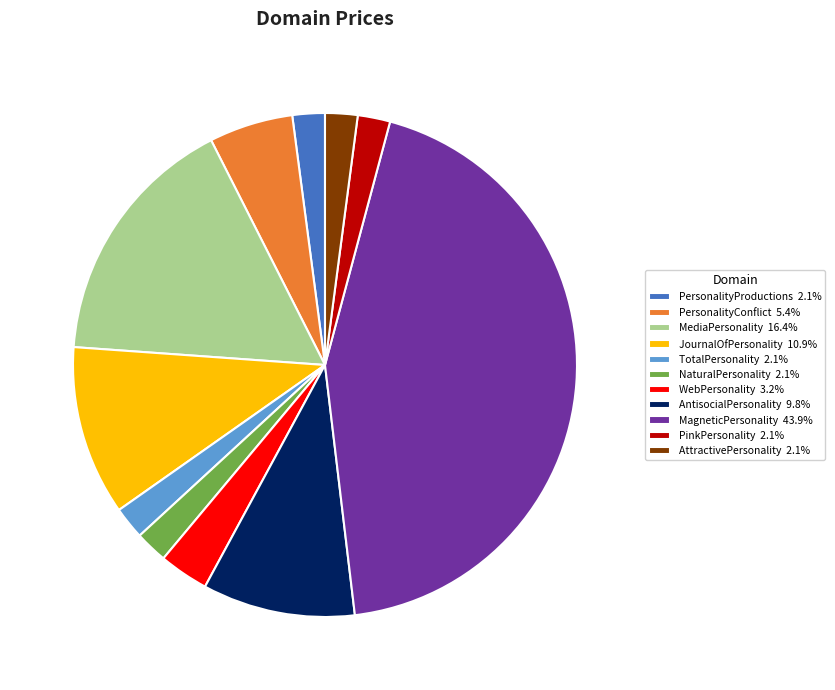

Is there a majority slice in this chart?

No